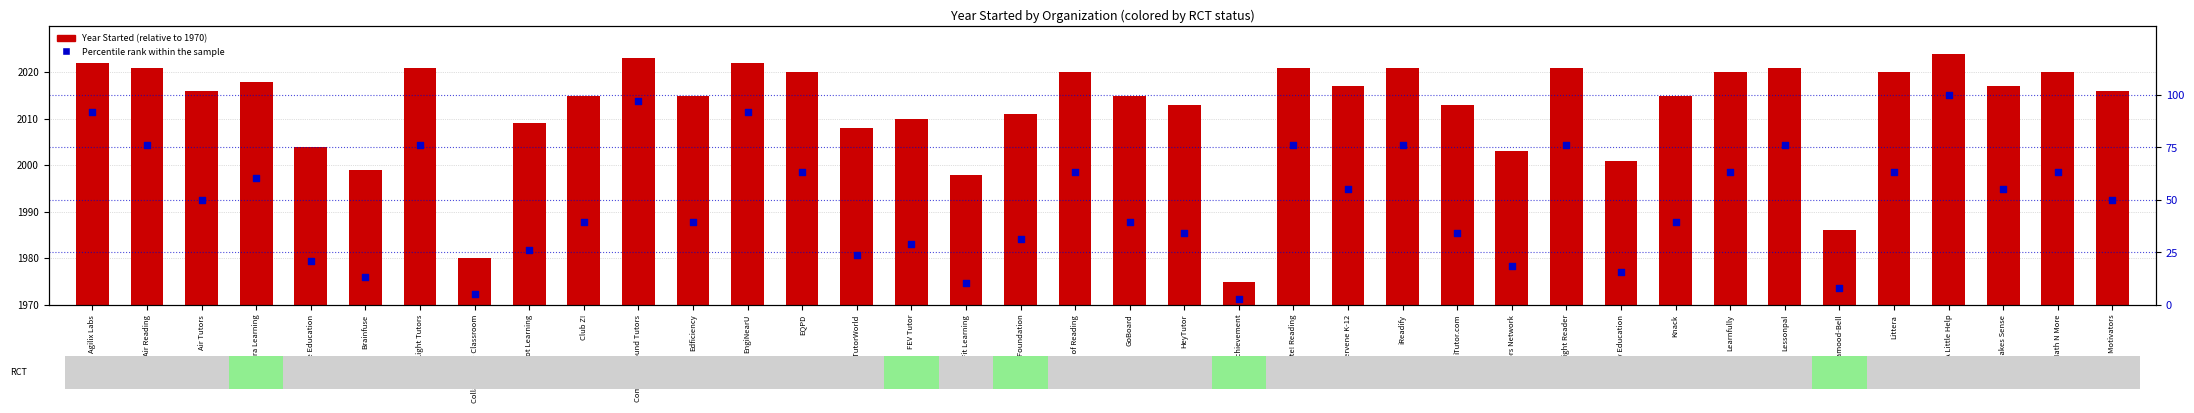

At how many categories does at least one series exceed 60?

16